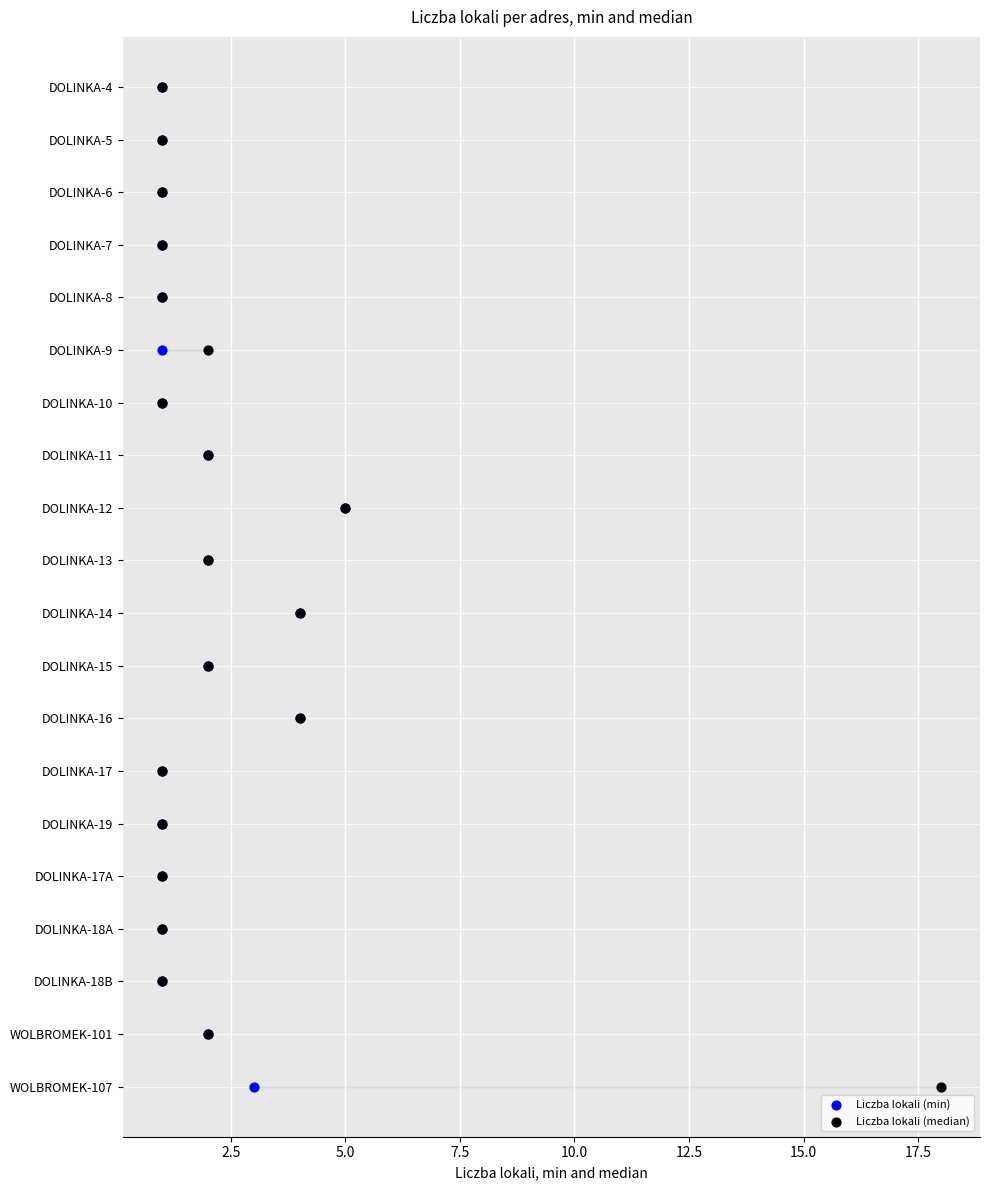

What are all the series names shown in the legend?

Liczba lokali (min), Liczba lokali (median)